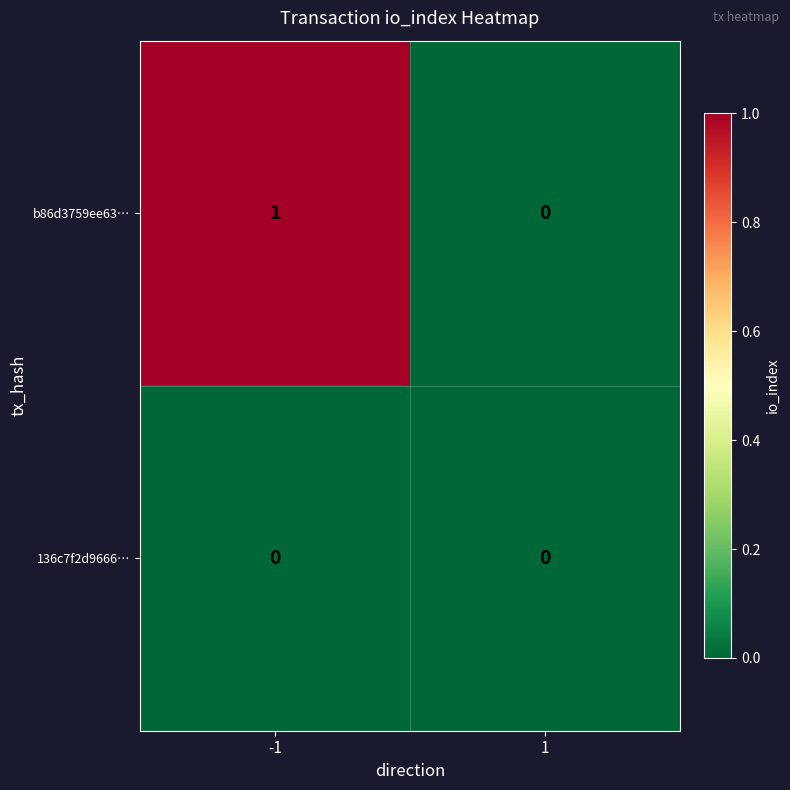

Which series has the largest total across all categories?

b86d3759ee63…